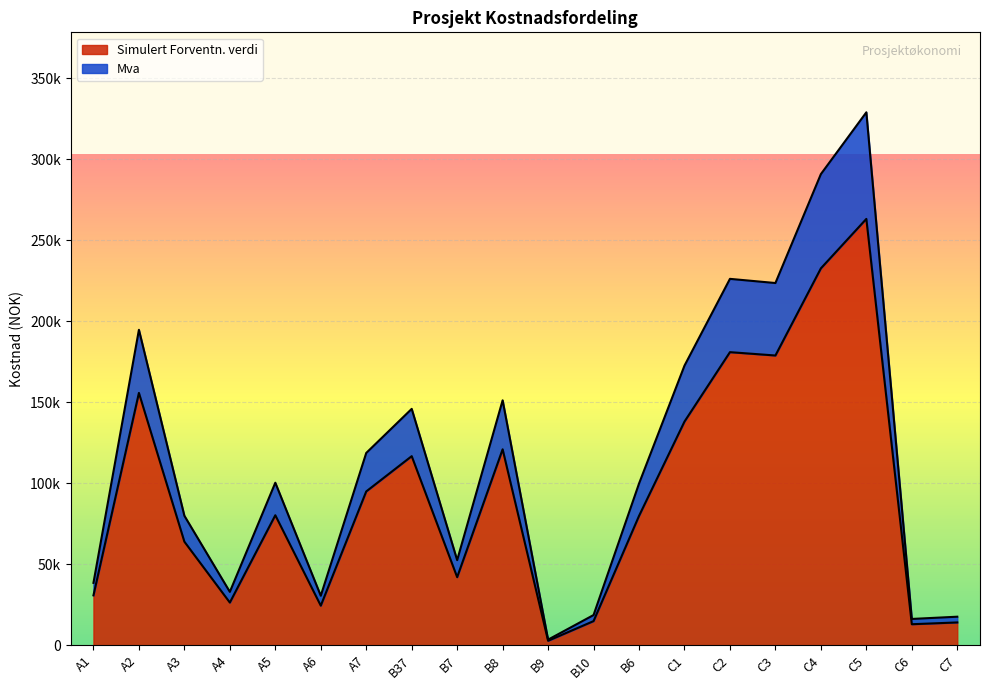

Reading left to right, extract all data points from this chart.

Simulert Forventn. verdi: 30853.0	155785.0	63979.0	26407.0	80293.0	24496.0	94988.0	116752.0	42073.0	120976.0	2816.0	14968.0	79877.0	138096.0	180939.0	178878.0	232651.0	263170.0	13038.0	14144.0
Mva: 38566.2	194731.2	79973.8	33008.8	100366.2	30620.0	118735.0	145940.0	52591.2	151220.0	3520.0	18710.0	99846.2	172620.0	226173.8	223597.5	290813.8	328962.5	16297.5	17680.0